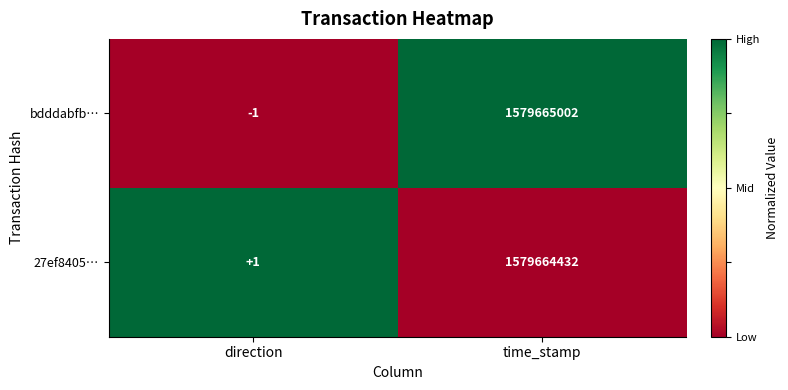

Which category has the lowest value in the bdddabfb… series?

direction